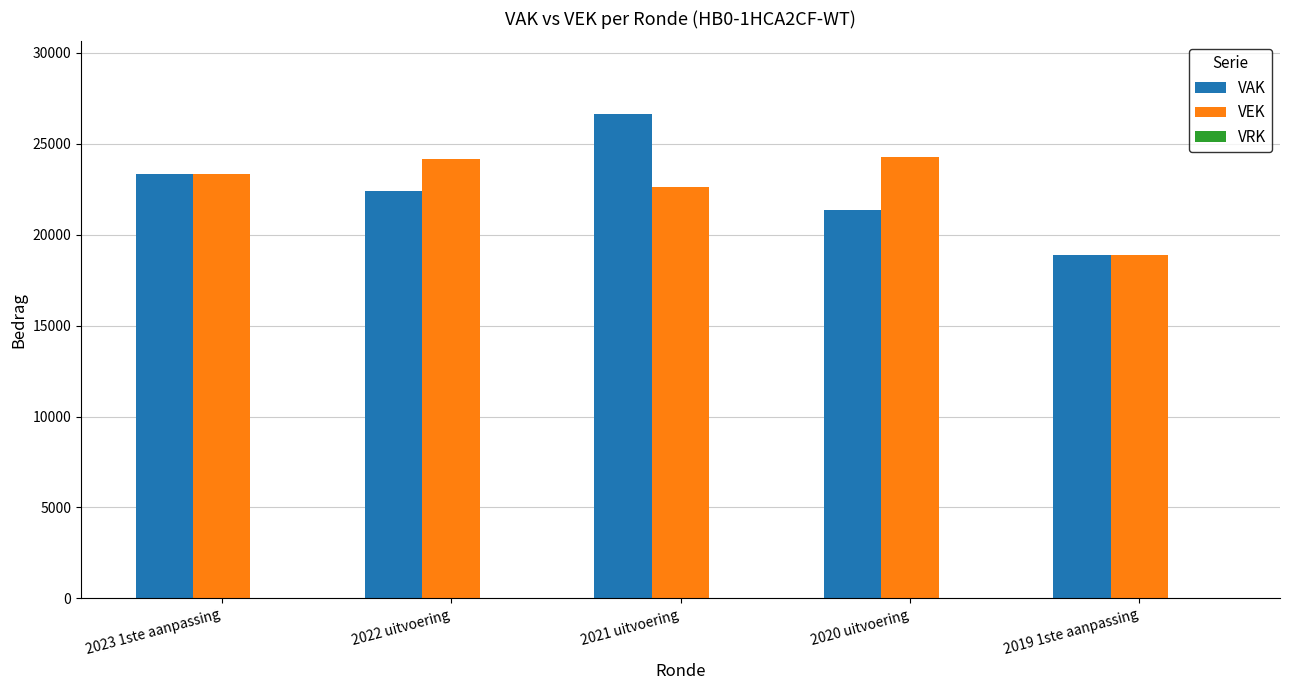

At 2021 uitvoering, list the series in order from smallest to largest.

VEK, VAK